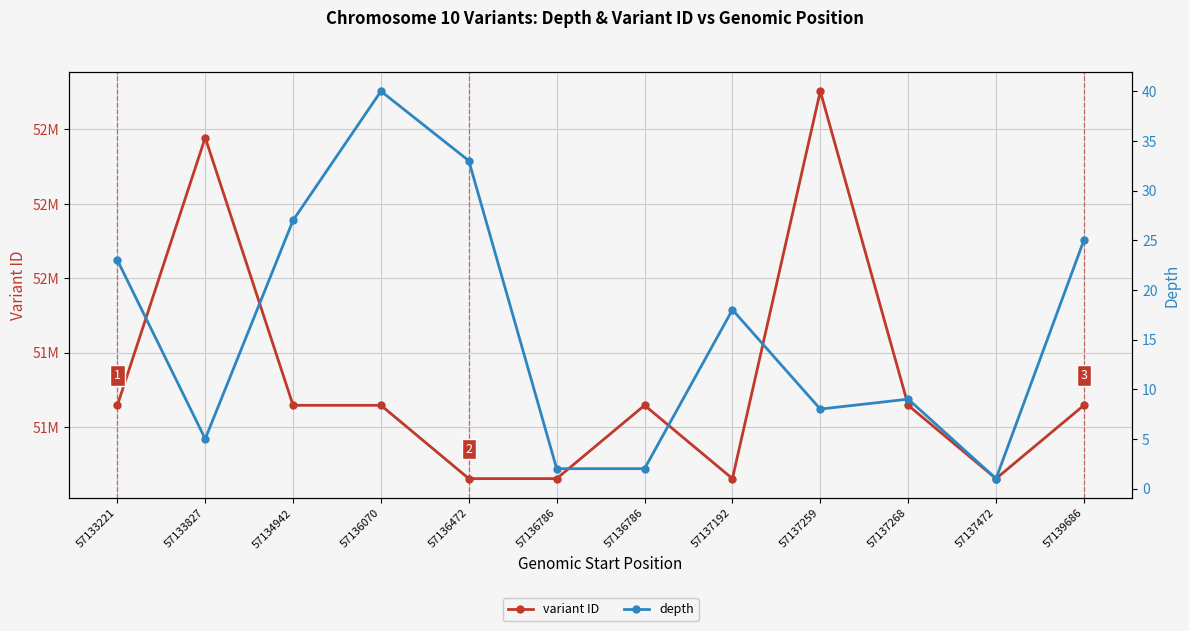

Reading right to left, extract all data points from this chart.

variant ID: 57139686=51658081	57137472=51460904	57137268=51658079	57137259=52502966	57137192=51460898	57136786=51658077	57136786=51460893	57136472=51460891	57136070=51658071	57134942=51658069	57133827=52378106	57133221=51658063
depth: 57139686=25	57137472=1	57137268=9	57137259=8	57137192=18	57136786=2	57136786=2	57136472=33	57136070=40	57134942=27	57133827=5	57133221=23